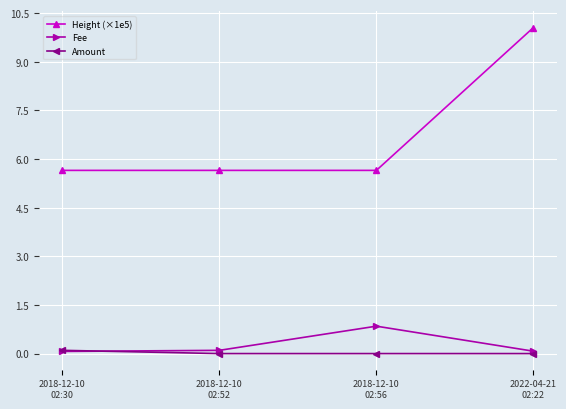

Count the number of data series in this chart.

3